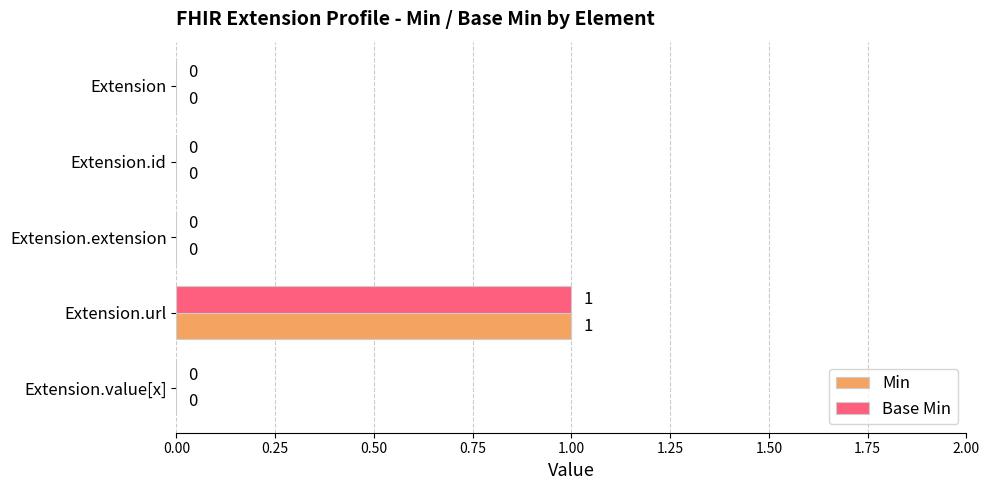

At which category is the sum across all series the highest?

Extension.url